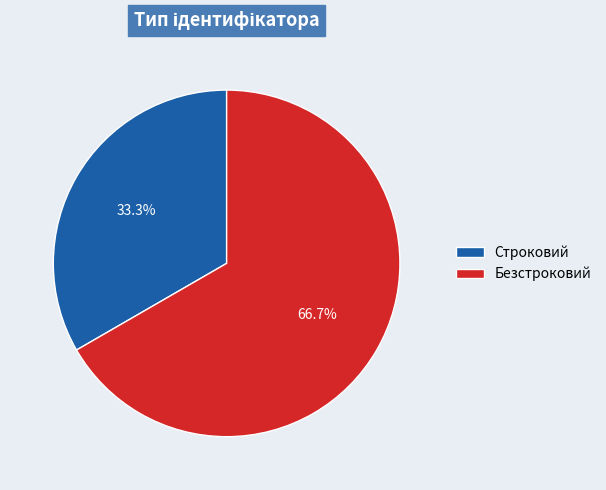

What is the ratio of the value at Строковий to the value at Безстроковий?

0.5